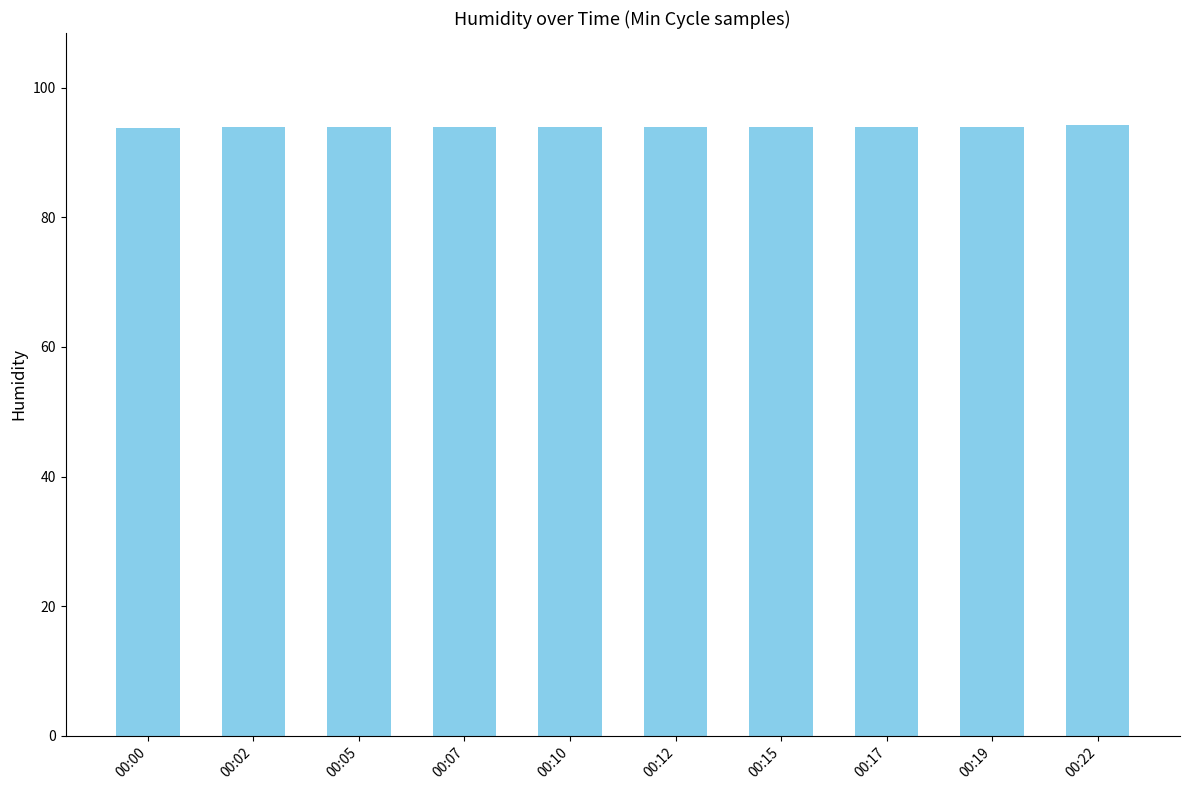

What is the maximum value shown in the chart?

94.3